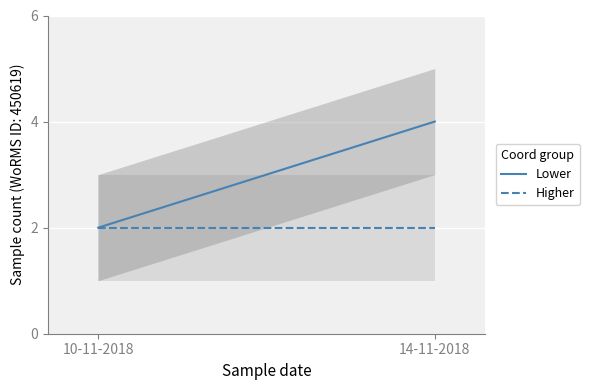

Reading left to right, transcribe all the data shown in this chart.

Lower: 10-11-2018=2	14-11-2018=4
Higher: 10-11-2018=2	14-11-2018=2